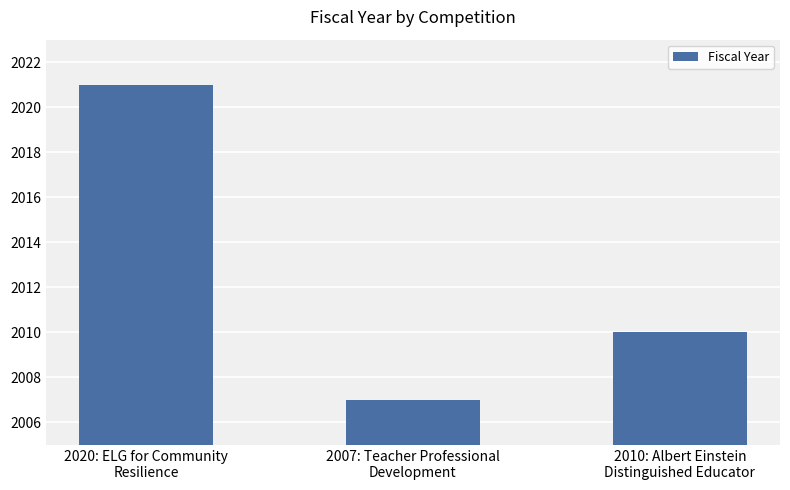

Is it true that the value at 2020: ELG for Community
Resilience is 2021?

True